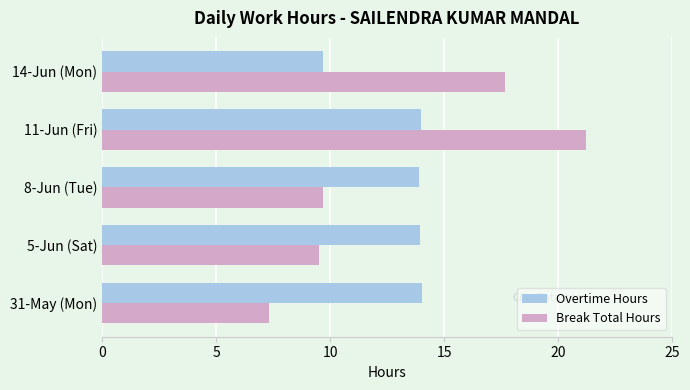

What is the maximum value for Overtime Hours?

14.0